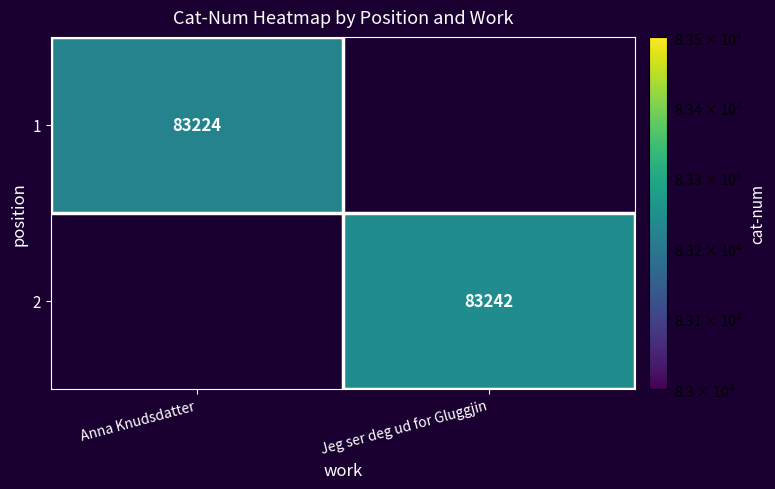

True or false: 2 has a value of 117550 at Jeg ser deg ud for Gluggjin.

False